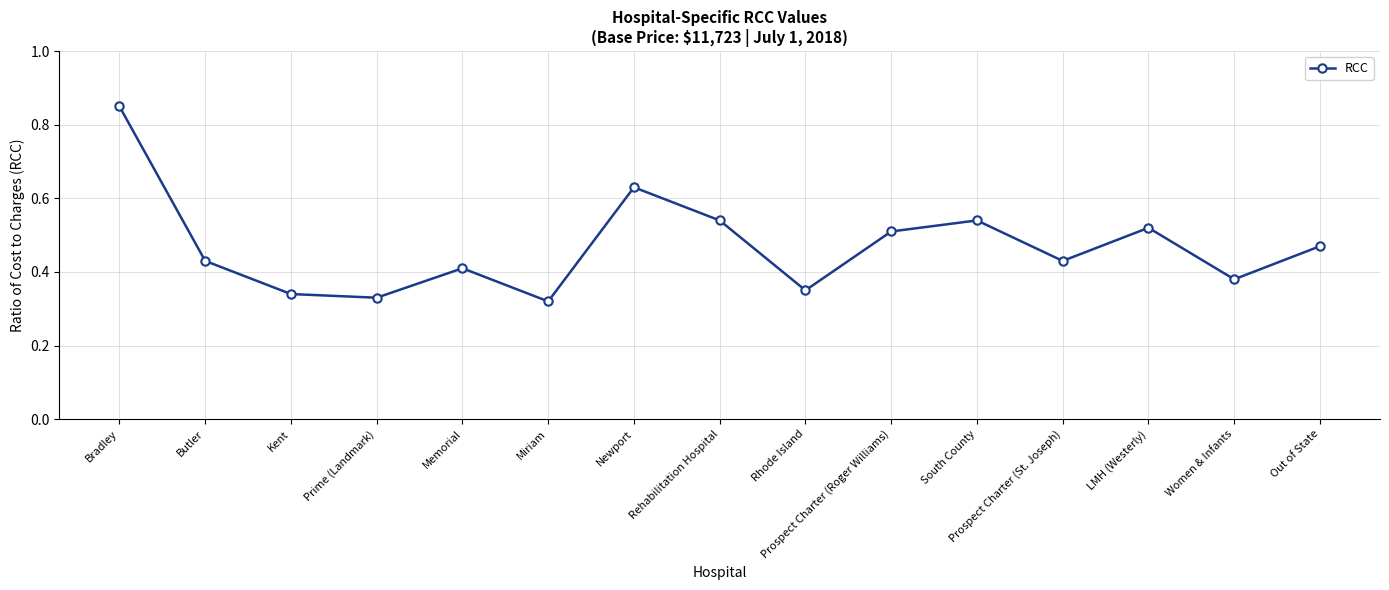

Where is the first local maximum?

Memorial